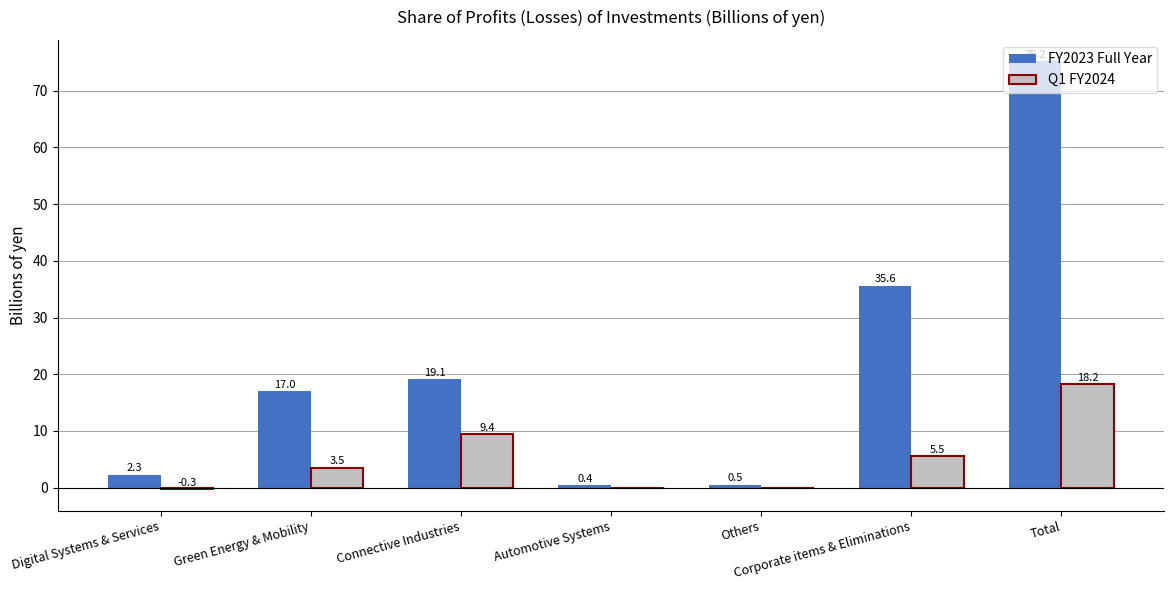

Reading left to right, list all the values displayed in this chart.

FY2023 Full Year: Digital Systems & Services=2.3	Green Energy & Mobility=17.0	Connective Industries=19.1	Automotive Systems=0.4	Others=0.5	Corporate items & Eliminations=35.6	Total=75.2
Q1 FY2024: Digital Systems & Services=-0.3	Green Energy & Mobility=3.5	Connective Industries=9.4	Automotive Systems=0.0	Others=0.0	Corporate items & Eliminations=5.5	Total=18.2